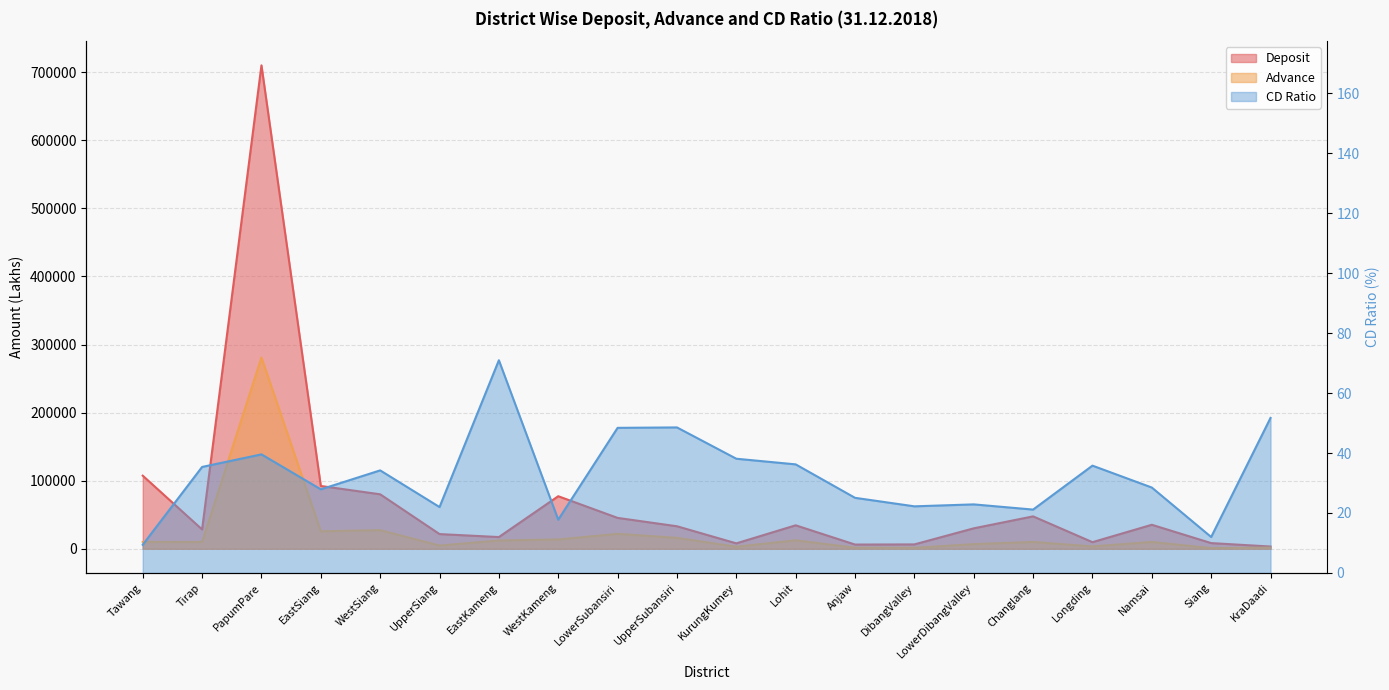

What are all the series names shown in the legend?

Deposit, Advance, CD Ratio